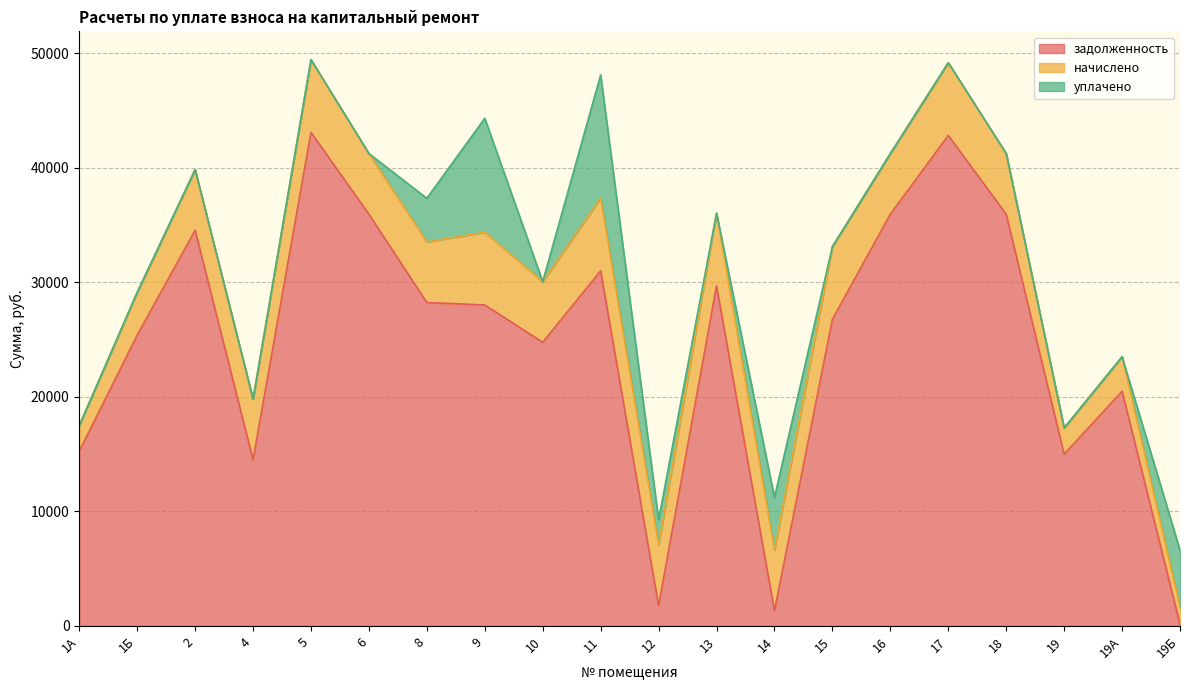

What is the sum of the задолженность values at 19Б and 12?

1887.3